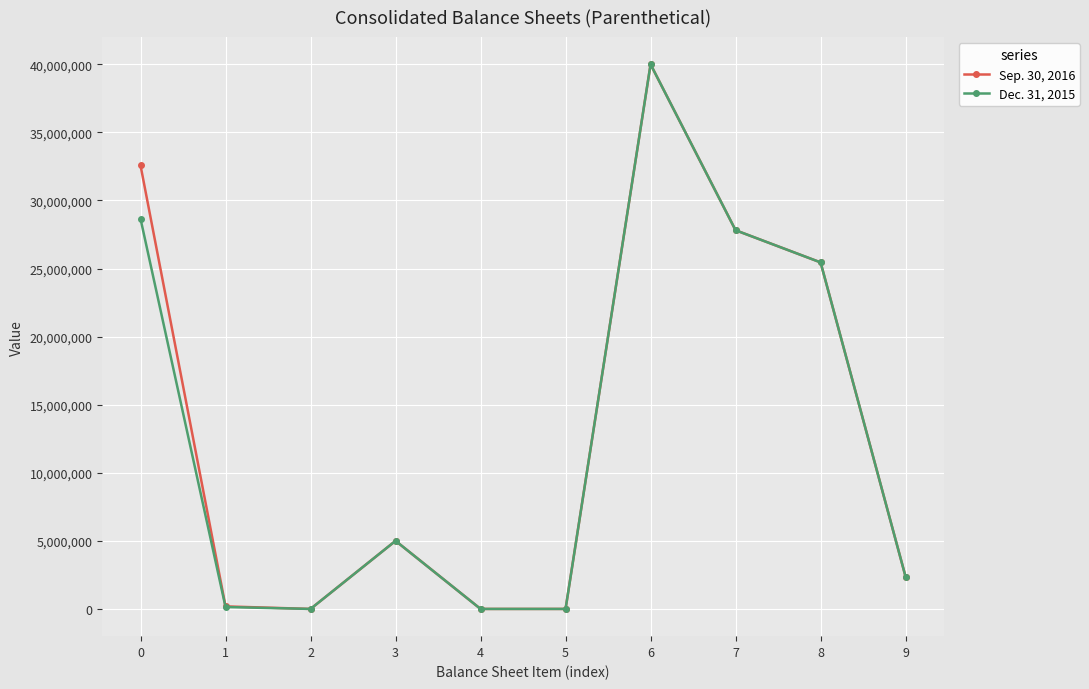

Is the value of Dec. 31, 2015 at 0 greater than the value of Sep. 30, 2016 at 1?

Yes